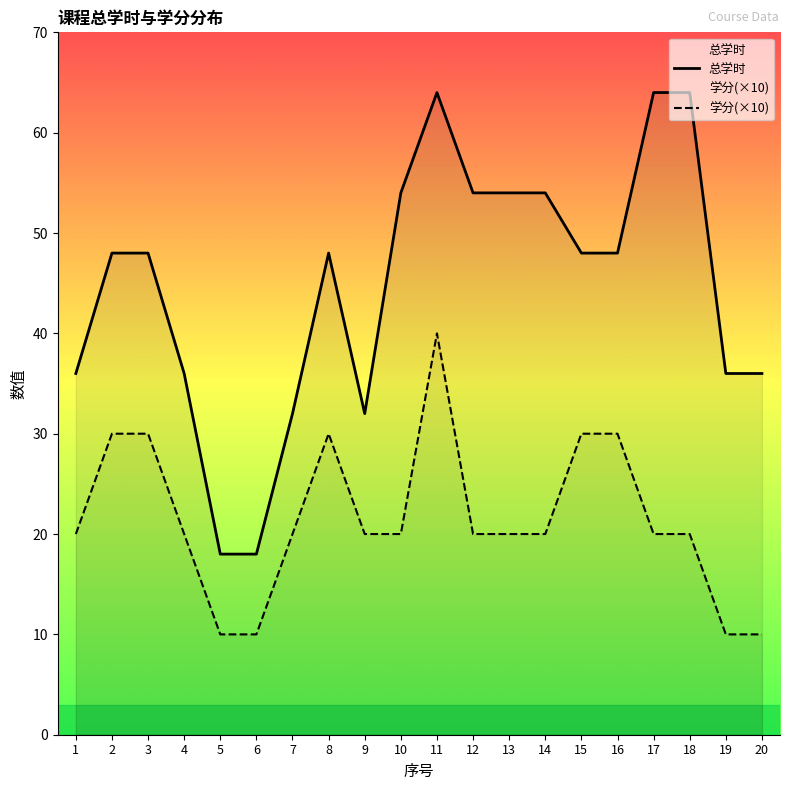

True or false: 总学时 and 学分 intersect in this chart.

False